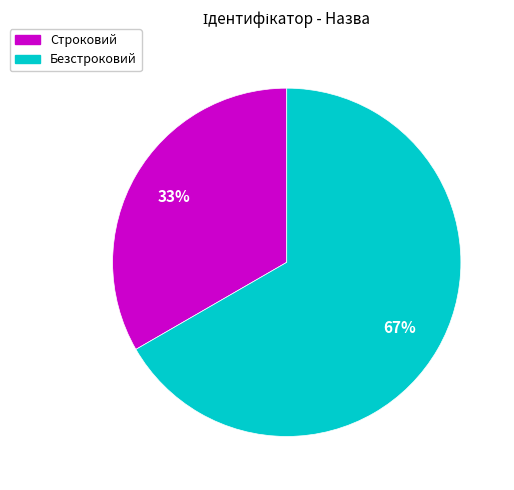

Is Строковий the majority of the pie?

No